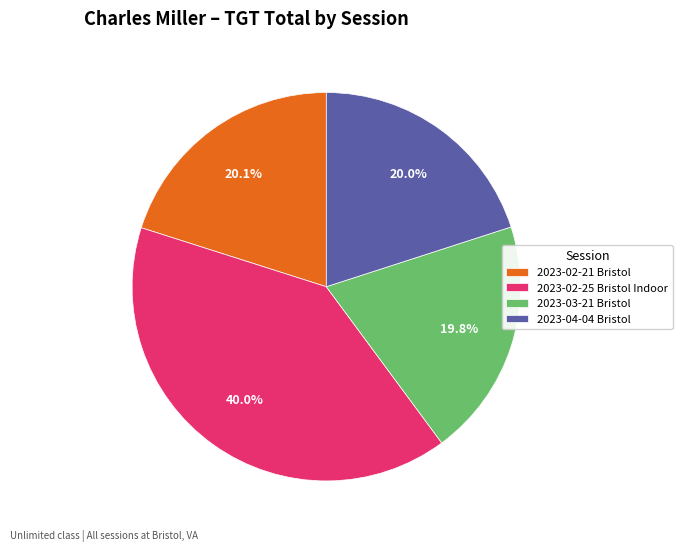

Does any single category account for the majority?

No